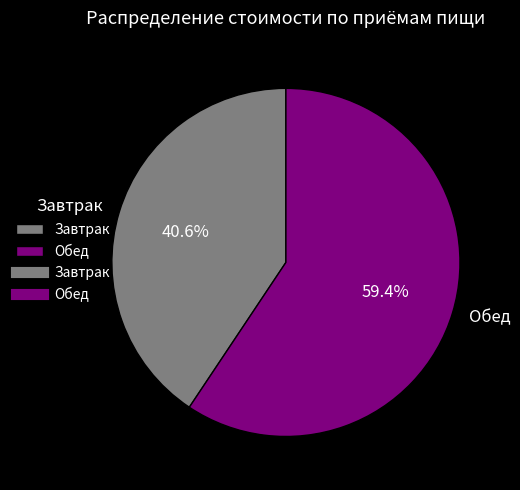

How many segments does this pie chart have?

2